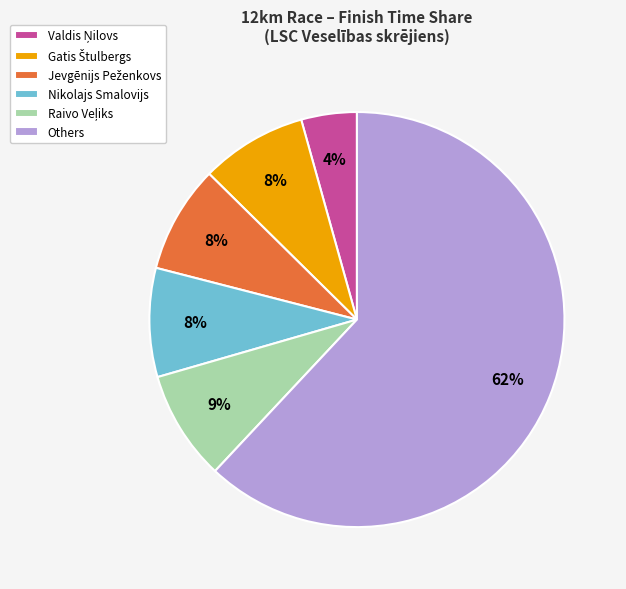

Which slice is the largest?

Others